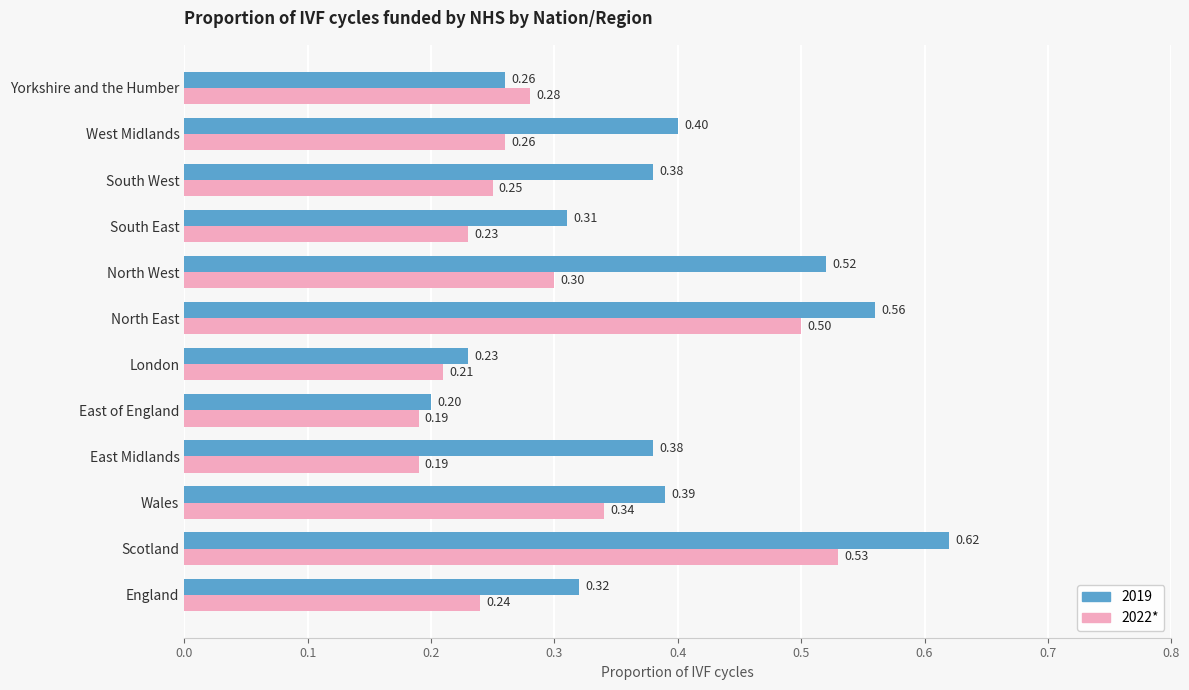

What is the minimum value shown in the chart?

0.2